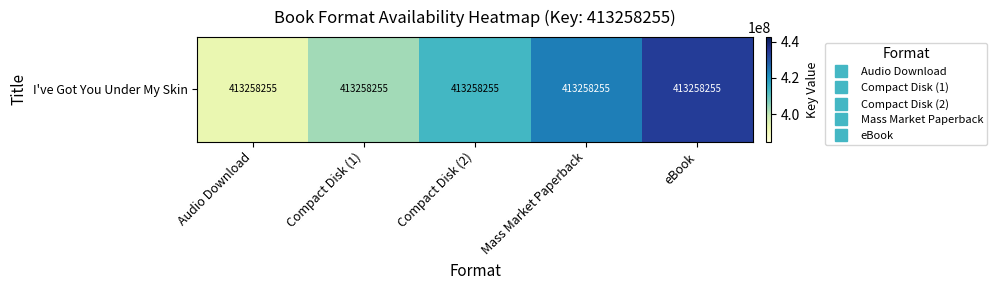

Where is the data nearest to the value 413258255?

Compact Disk (2)